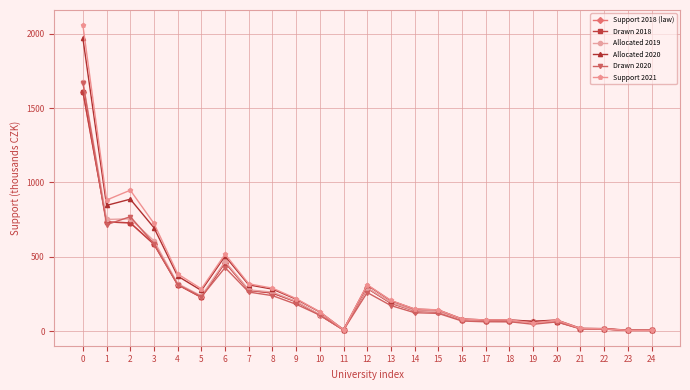

What value does the Drawn 2020 series have at 7?

262.2